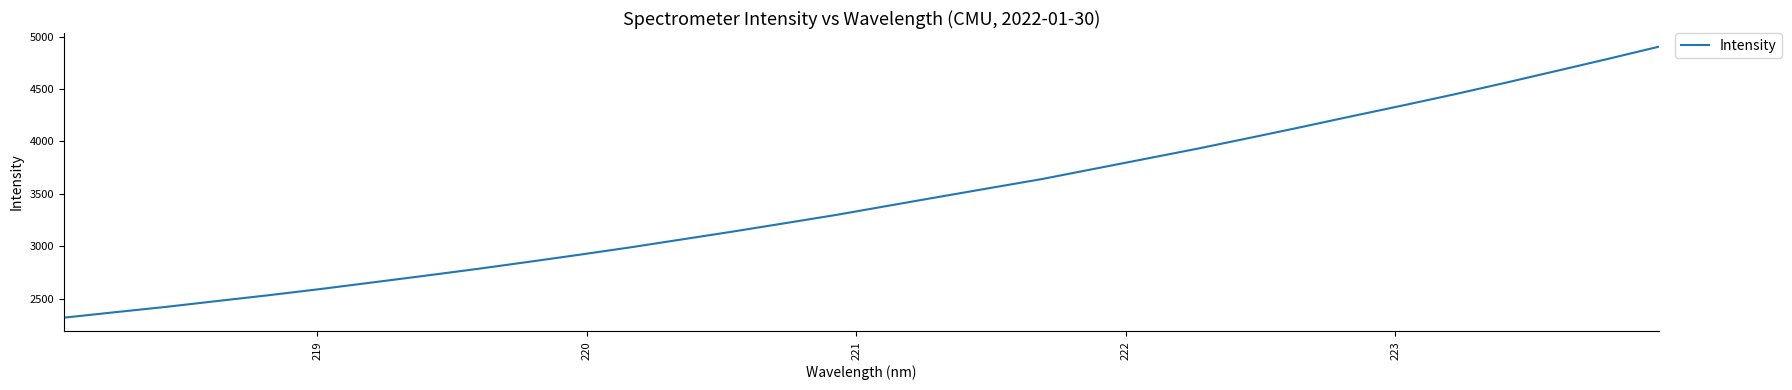

What is the minimum value shown in the chart?

2317.8